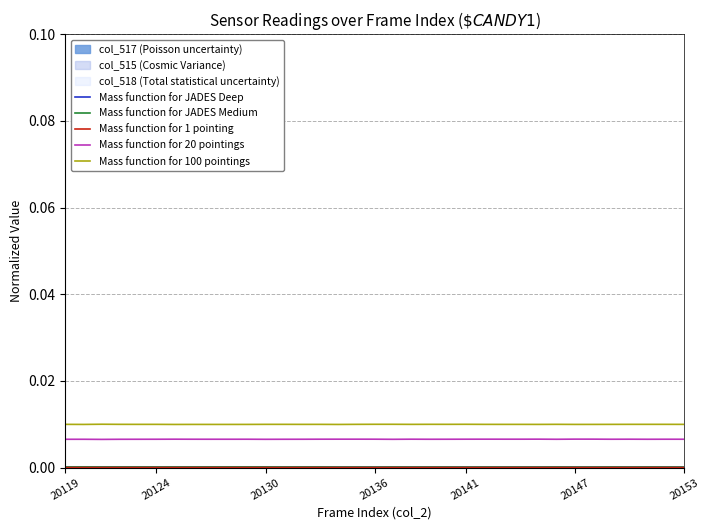

At which label is Mass function for 100 pointings closest to 0?

20153